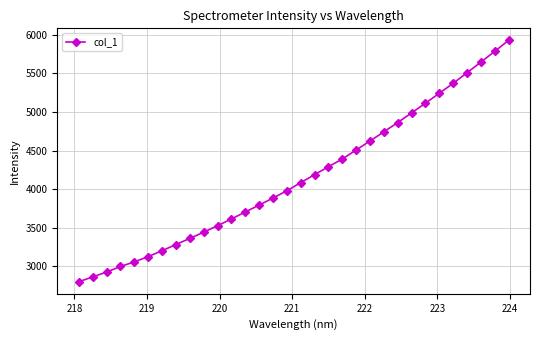

What is the value of the 15th point from the left?

3886.0